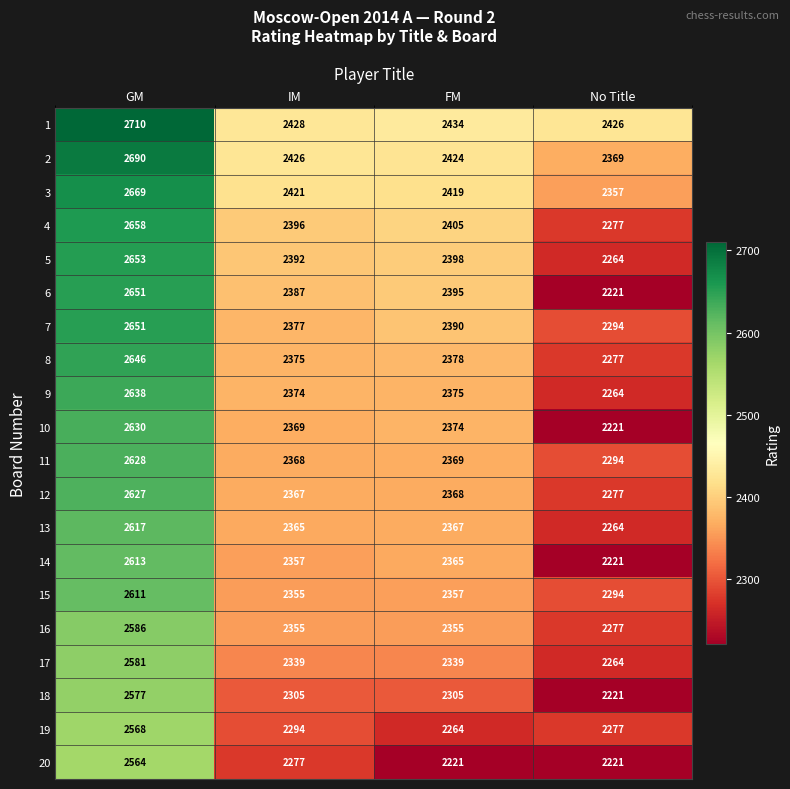

The value of 11 at IM is 2368. True or false?

True